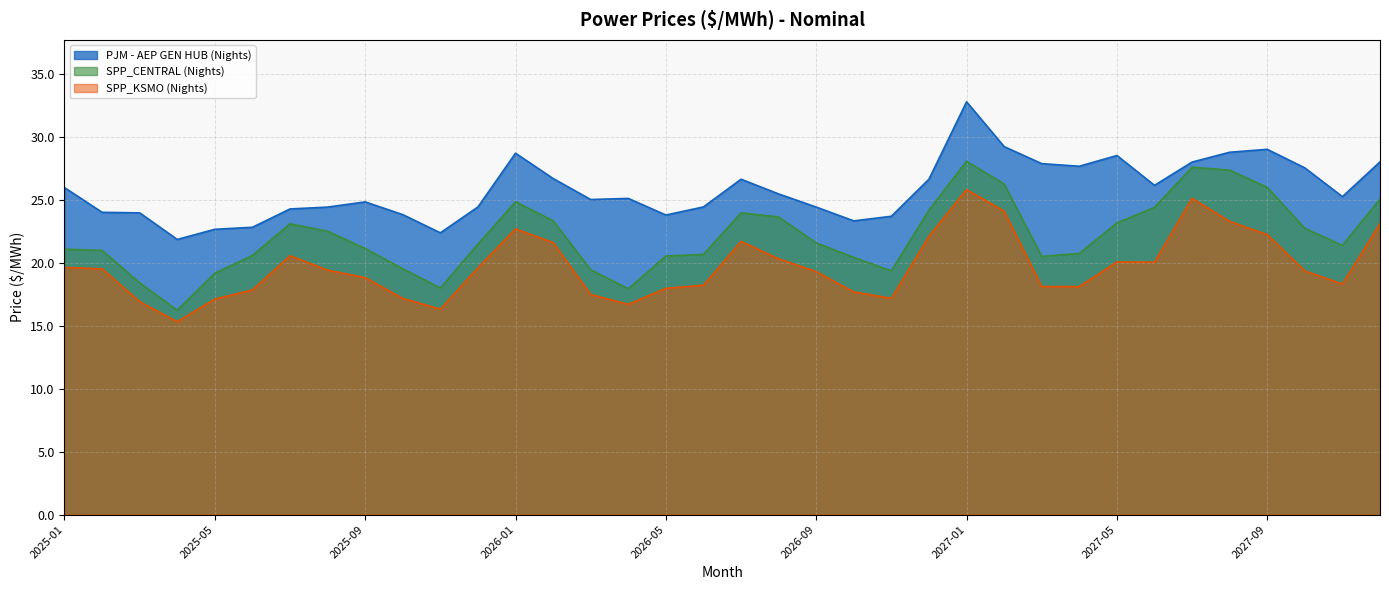

What is the sum of all SPP_KSMO (Nights) values?

708.5